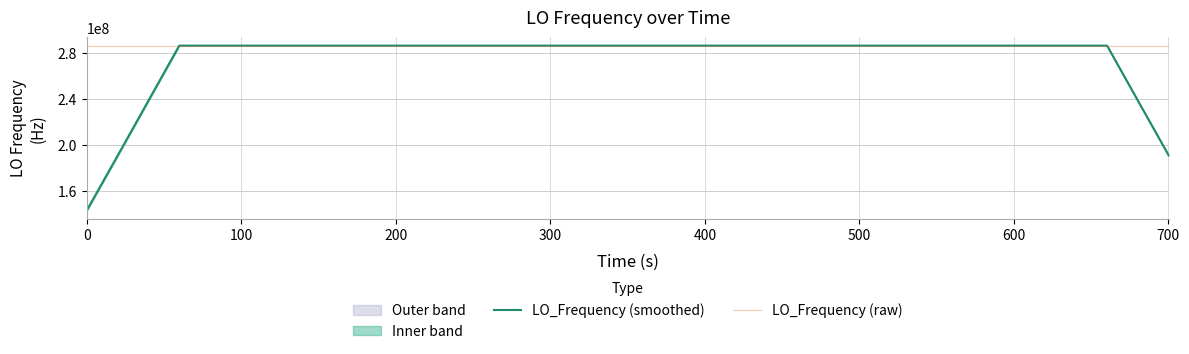

At how many categories does at least one series exceed 147176969?

40